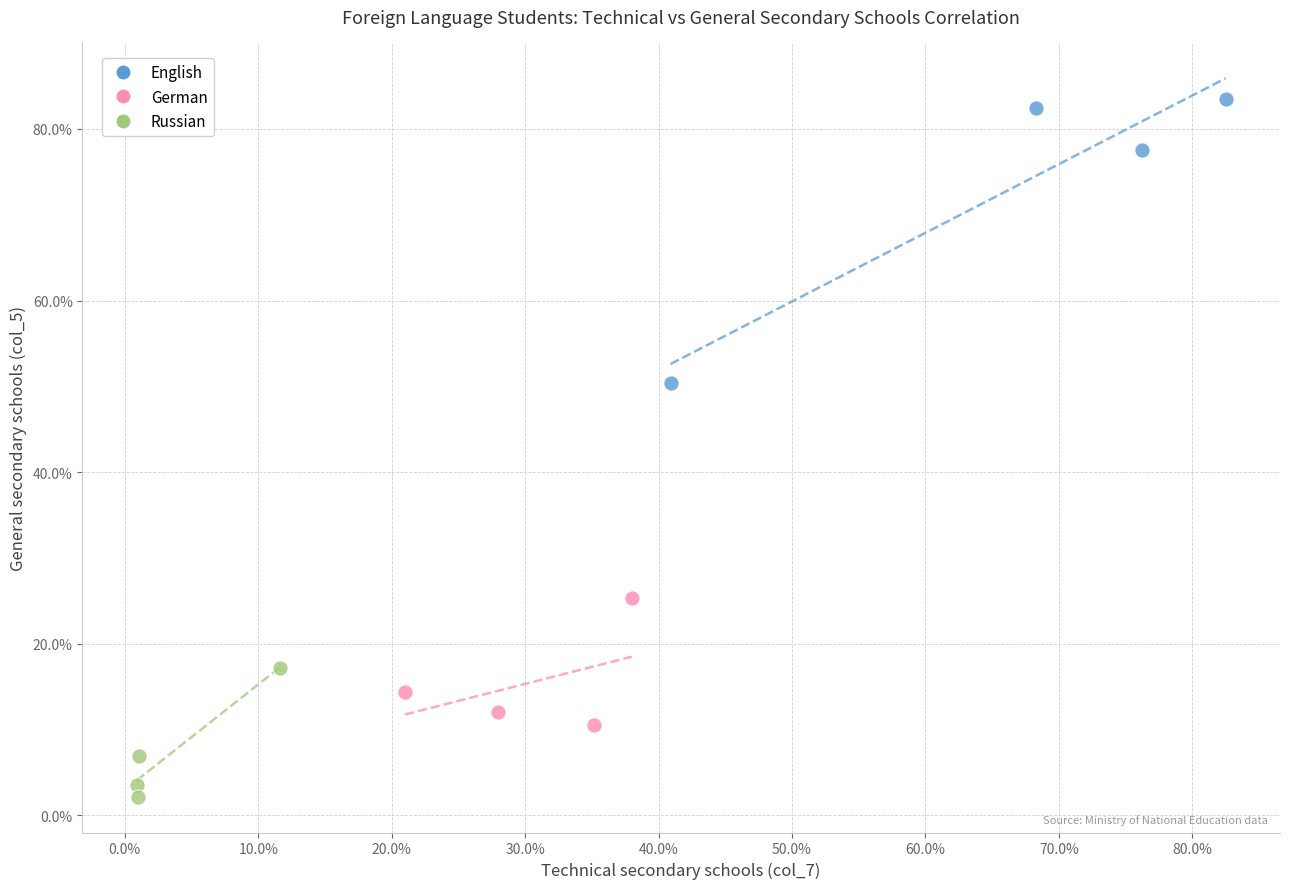

Which series reaches the minimum Y coordinate?

Russian